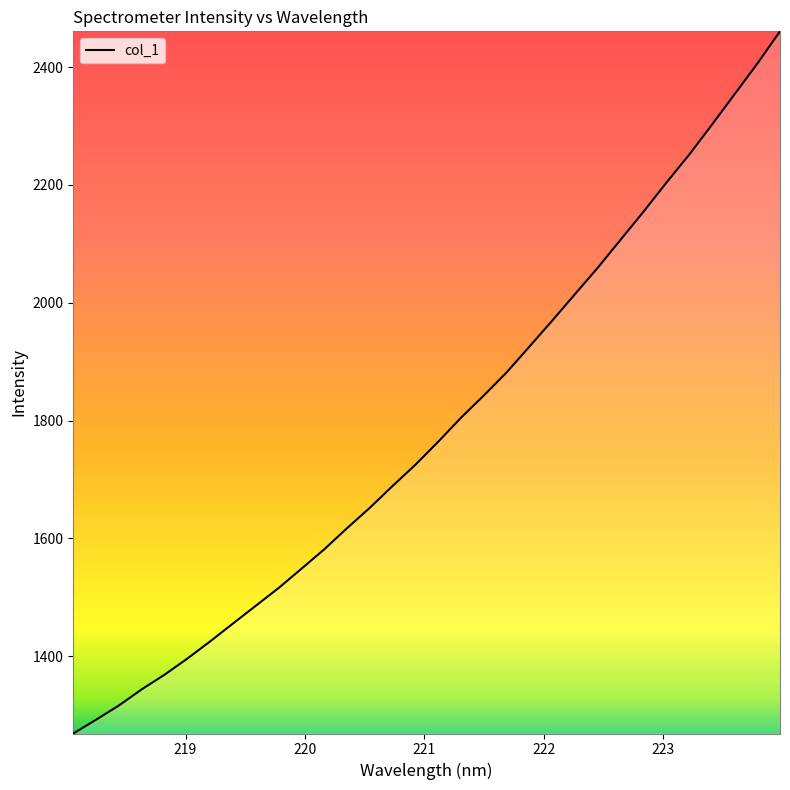

What is the minimum value shown in the chart?

1268.9